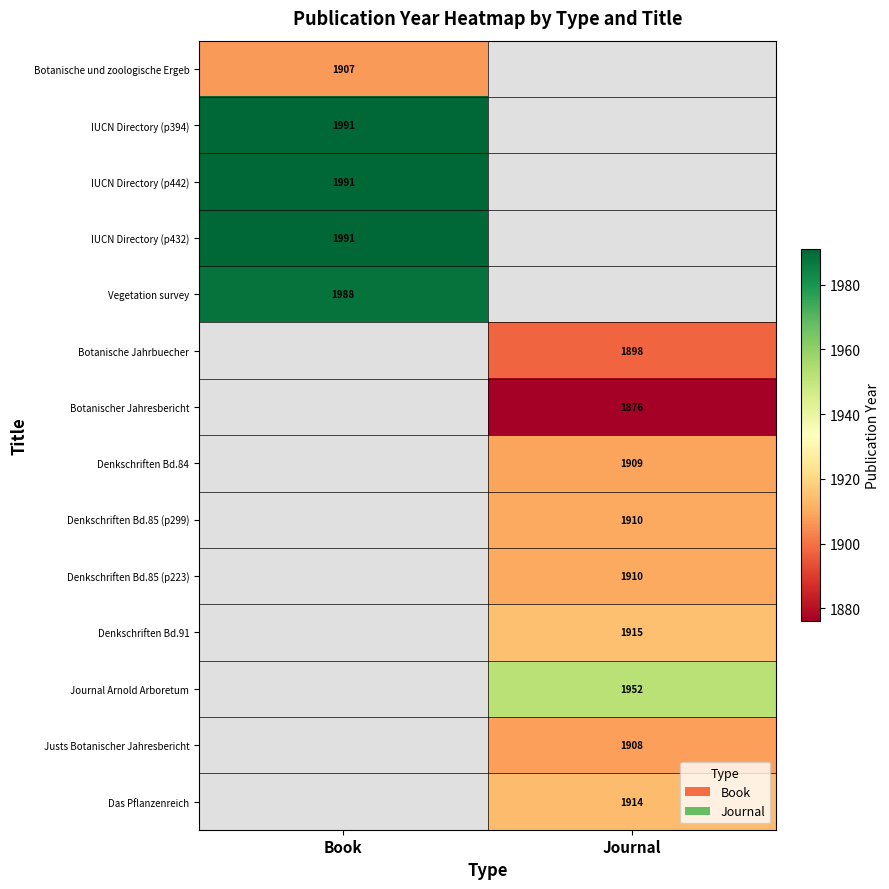

Is it true that Justs Botanischer Jahresbericht equals 1014 at Journal?

False